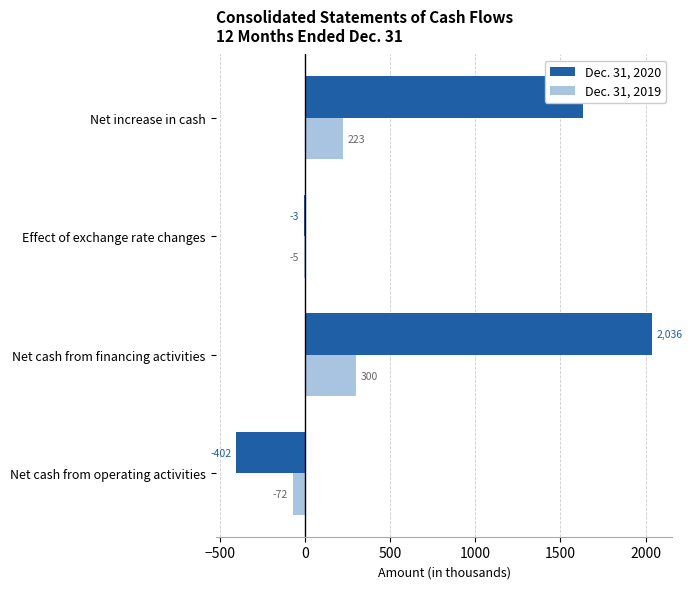

What is the highest value of the Dec. 31, 2020 series?

2036